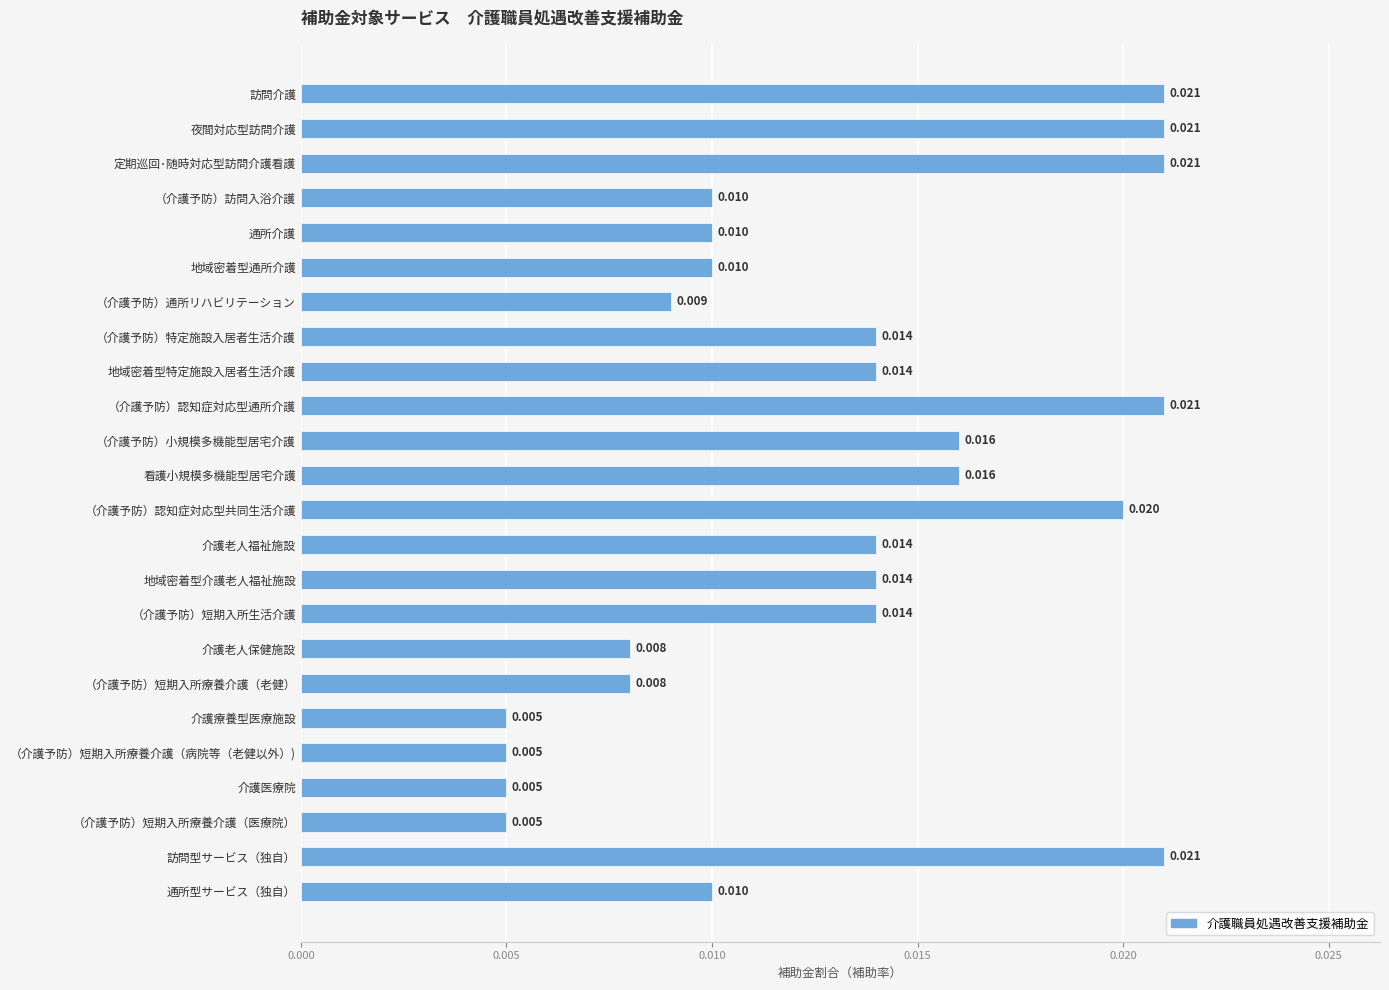

What is the label of the 12th bar from the top?

看護小規模多機能型居宅介護